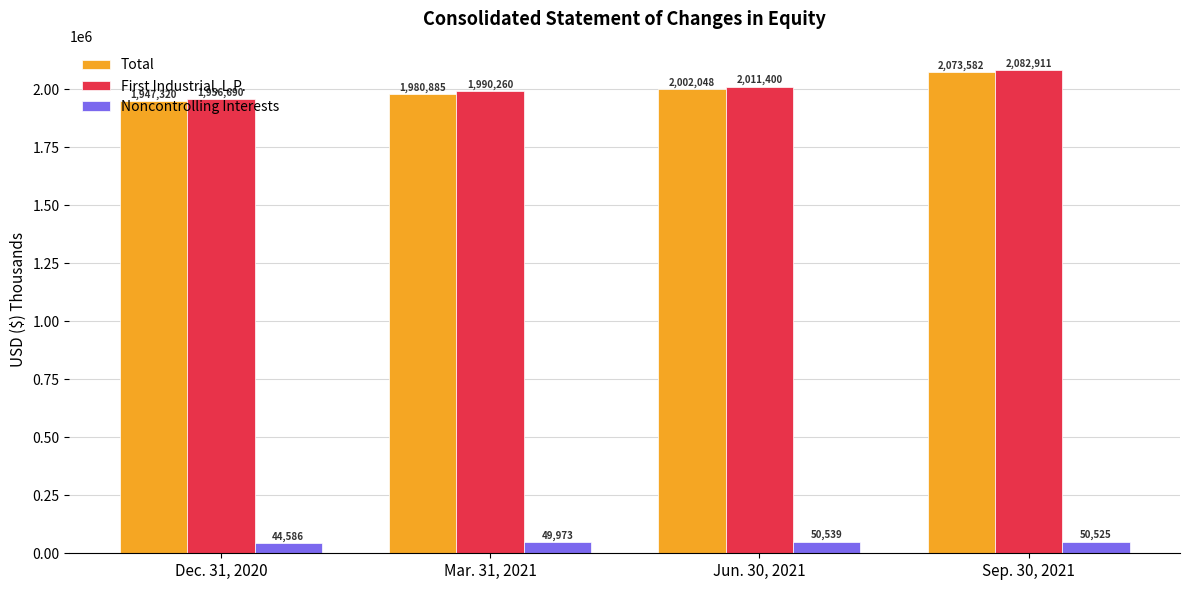

List the labels in order of First Industrial, L.P. value, smallest first.

Dec. 31, 2020, Mar. 31, 2021, Jun. 30, 2021, Sep. 30, 2021